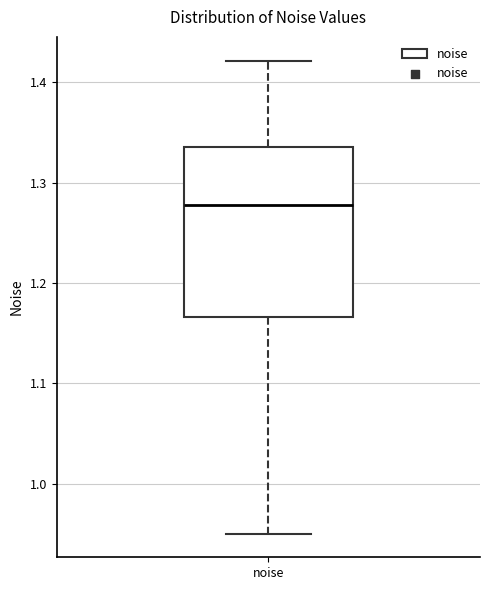

Transcribe this box plot: give where the median line is, the range the box spans, and where the two whiskers end, as read against the y-axis. The values are not printed on the chart, so give them approximately, as read against the axis.

median 1.28, box 1.17 to 1.34, whiskers 0.95 to 1.42